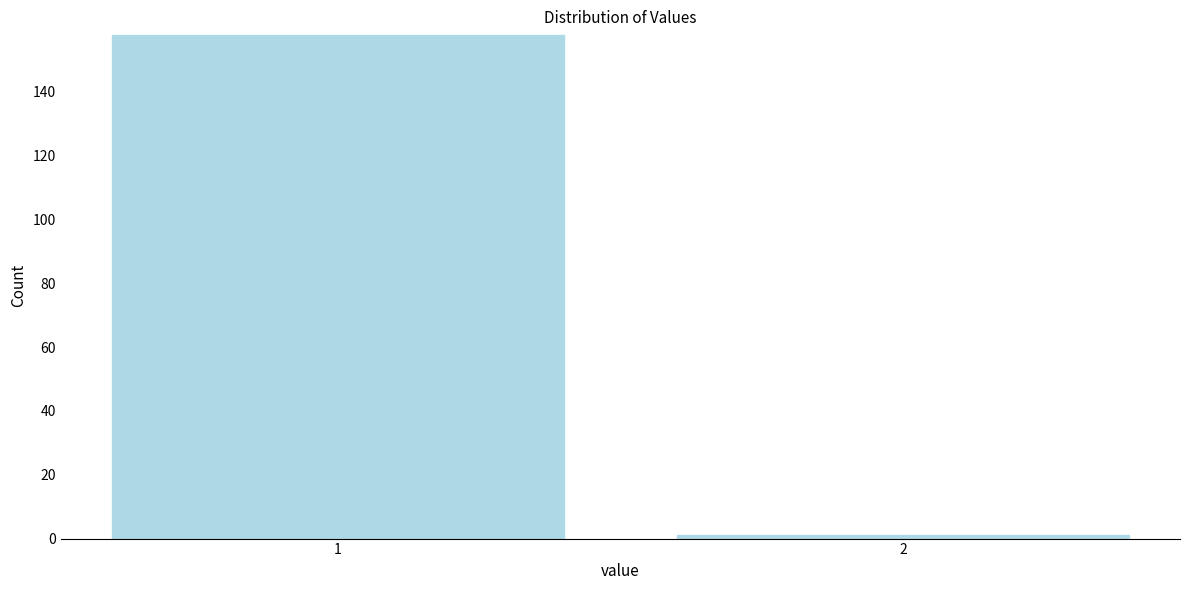

Reading right to left, what are all the values shown in this chart?

2=1	1=158